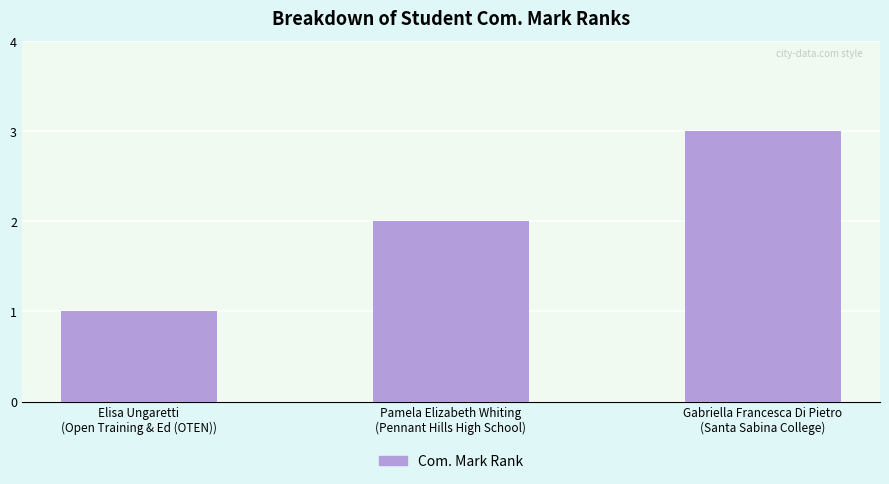

Are the bars horizontal?

No